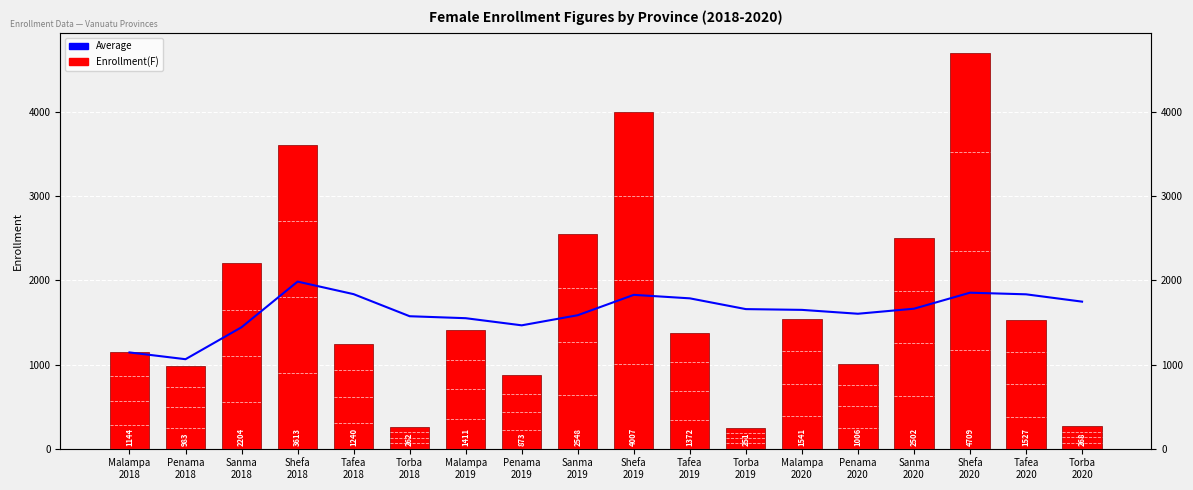

What is the difference between the maximum and second lowest values in the Enrollment(F) series?

4447.0